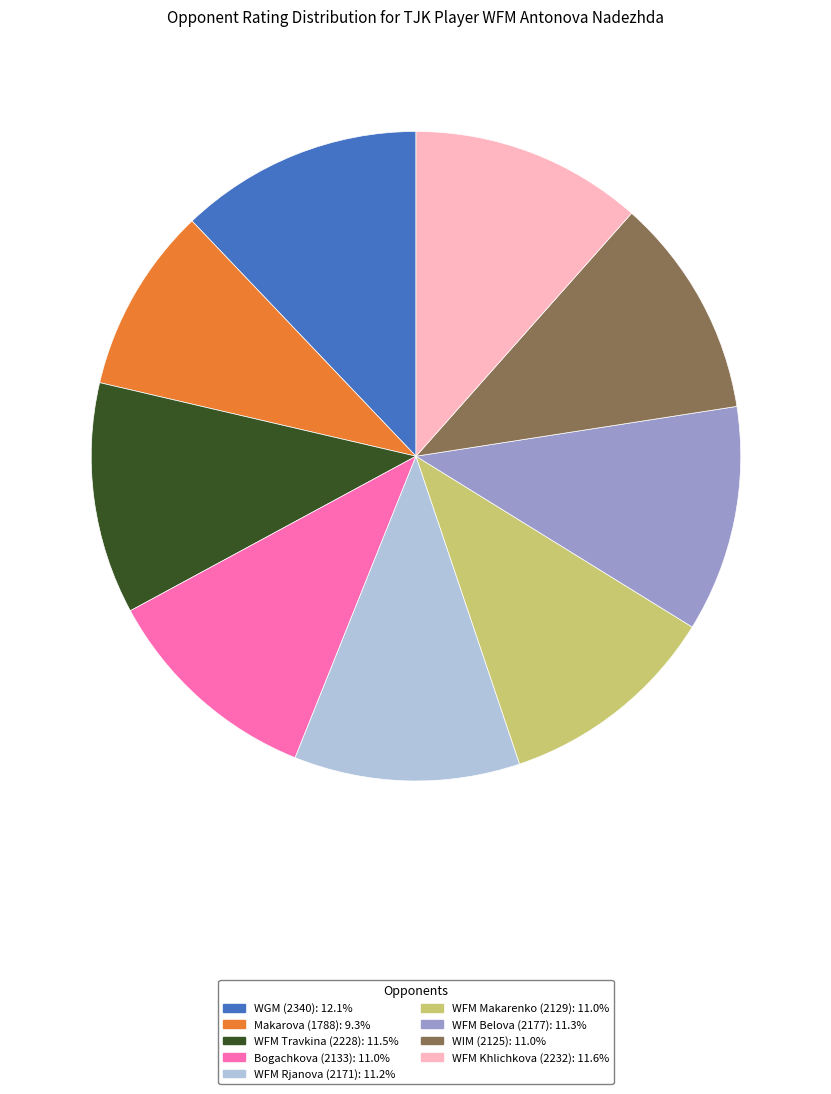

Is the sum of WIM (2125): 11.0% and Makarova (1788): 9.3% greater than half?

No